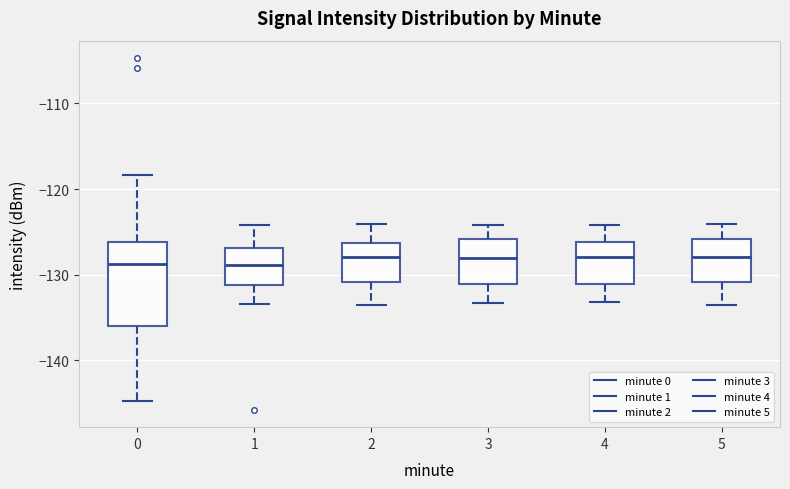

Reading left to right, transcribe this box plot: for each box, give where its median line is, the range the box spans, and where its two whiskers end, as read against the y-axis. The values are not printed on the chart, so give them approximately, as read against the axis.

0: median -129, box -136 to -126, whiskers -145 to -118
1: median -129, box -131 to -127, whiskers -133 to -124
2: median -128, box -131 to -126, whiskers -133 to -124
3: median -128, box -131 to -126, whiskers -133 to -124
4: median -128, box -131 to -126, whiskers -133 to -124
5: median -128, box -131 to -126, whiskers -133 to -124